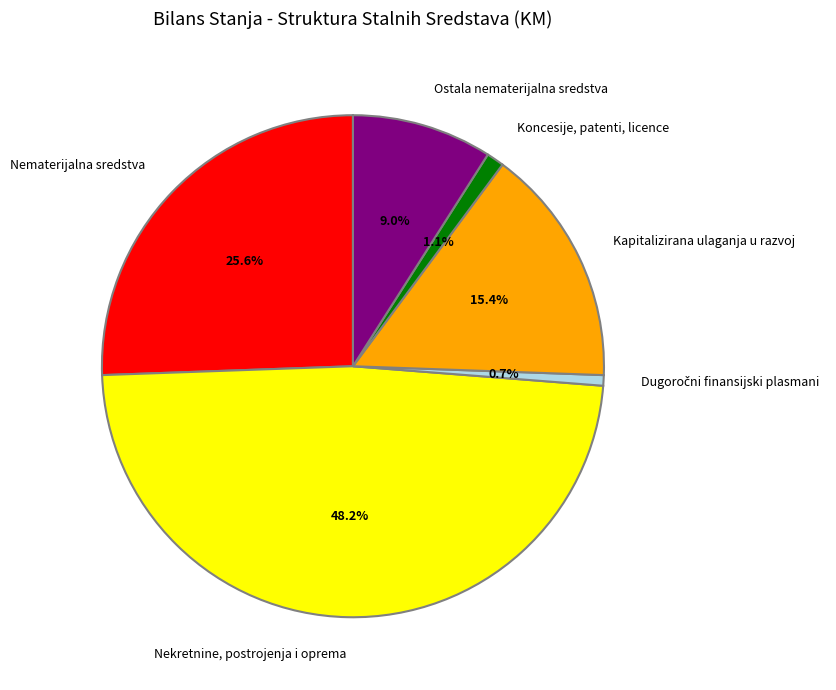

Which slice is the largest?

Nekretnine, postrojenja i oprema